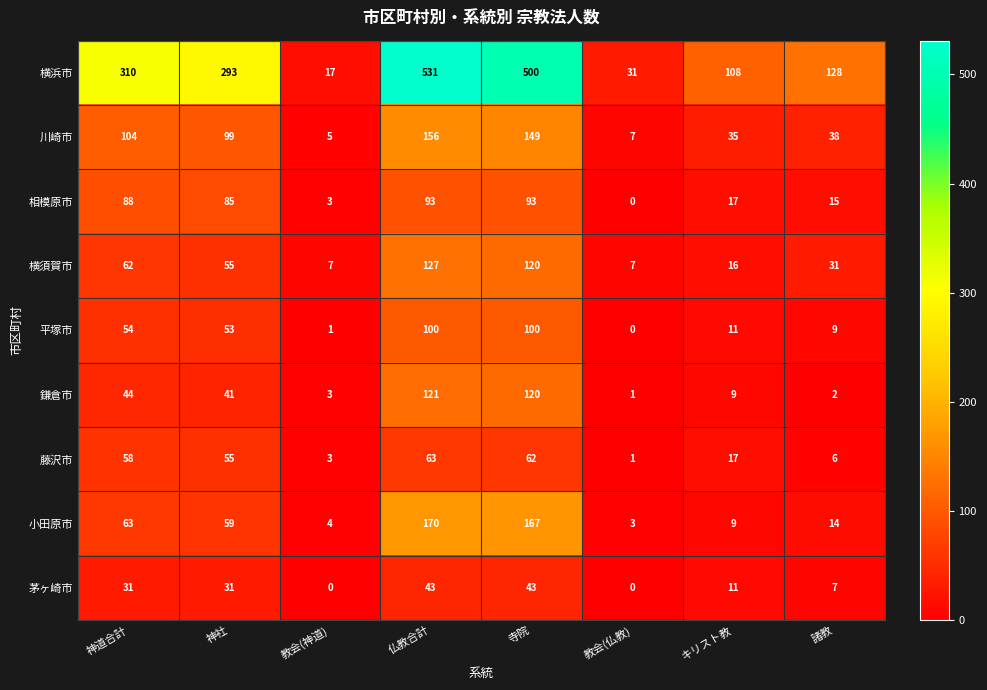

At which category is the sum across all series the highest?

仏教合計